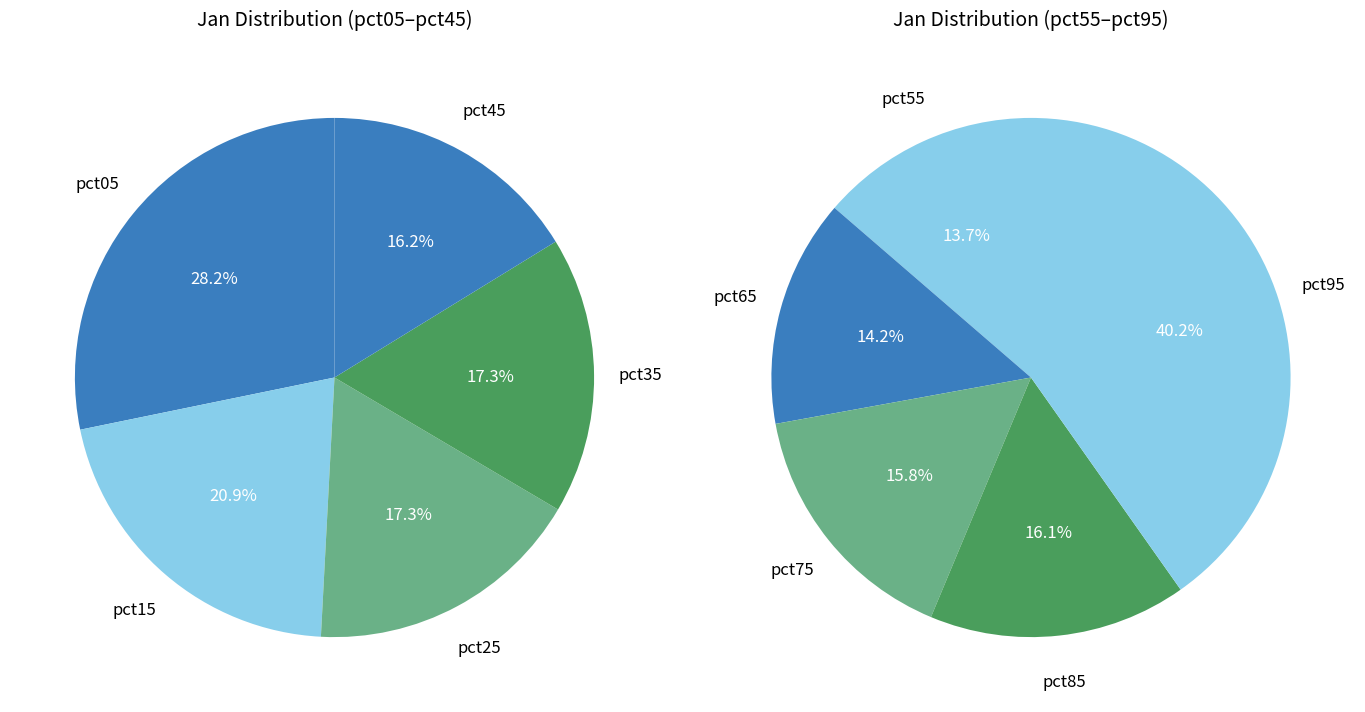

Is there a majority slice in this chart?

No